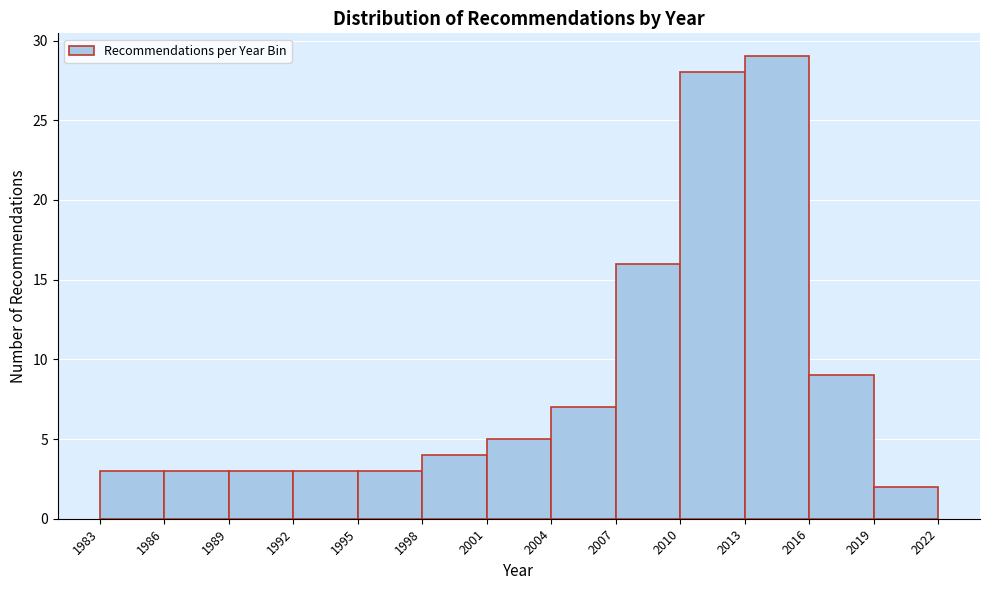

Which range on the x-axis has the tallest bar?

2013 to 2016